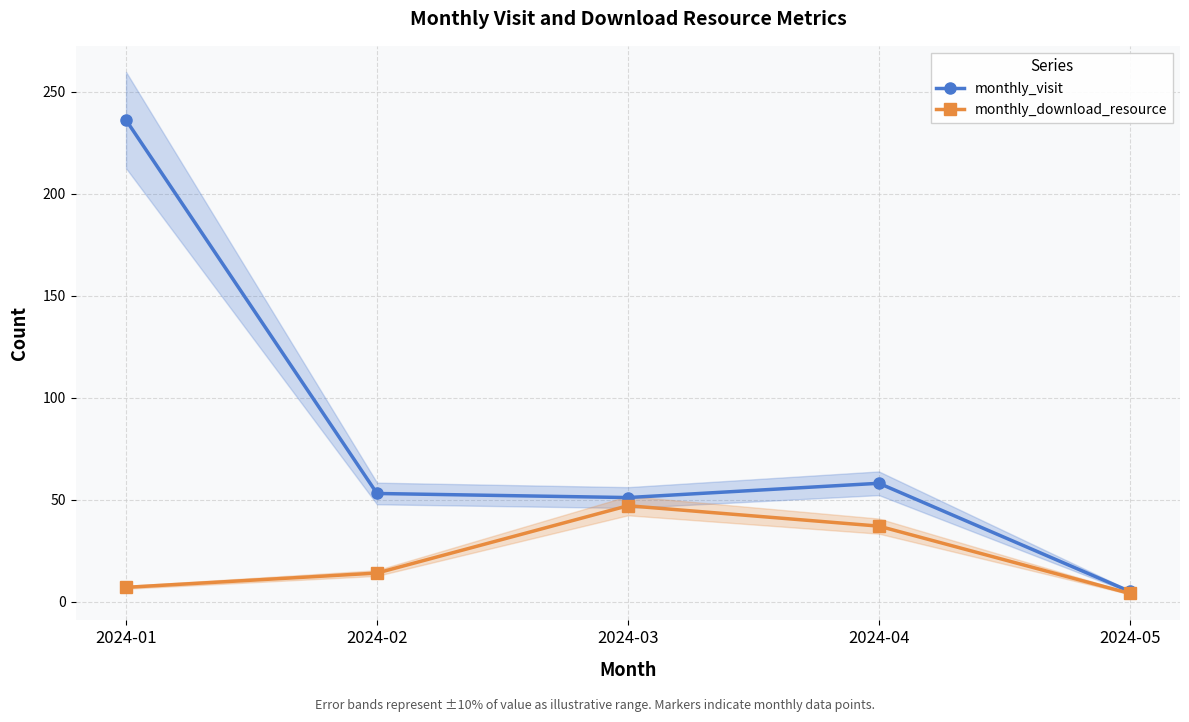

Where is the first local maximum for monthly_visit?

2024-04